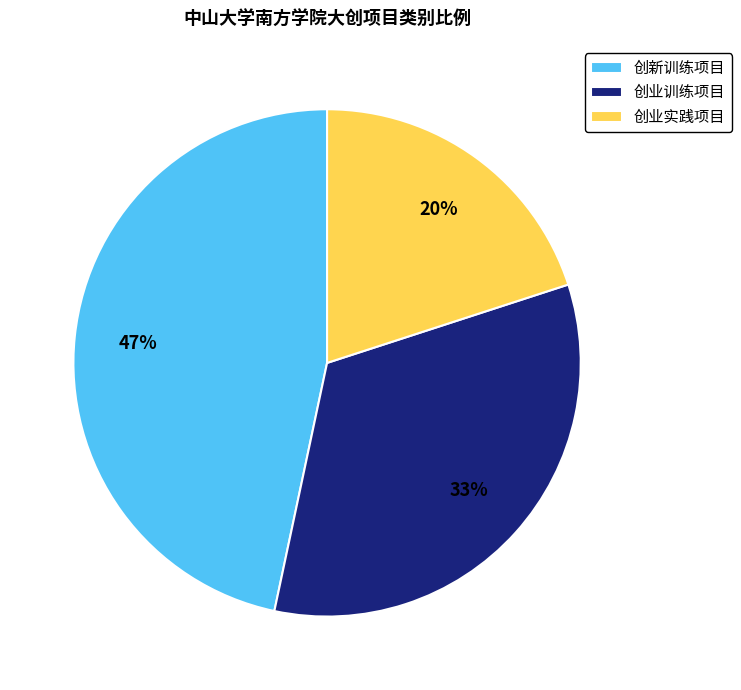

What is the largest slice in the pie chart?

创新训练项目